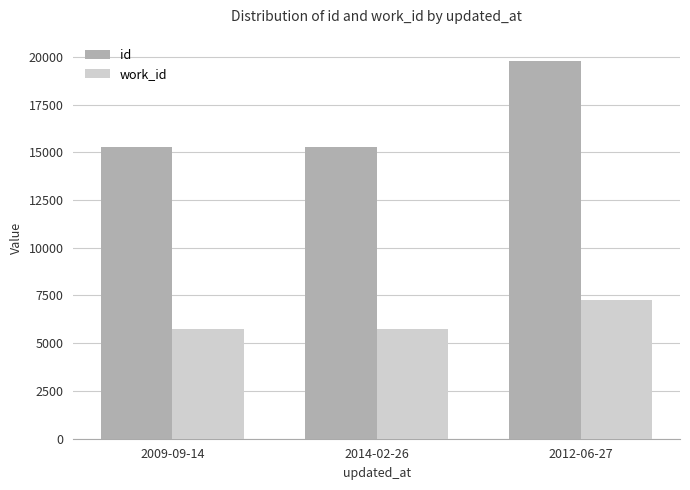

At how many categories does at least one series exceed 9446?

3